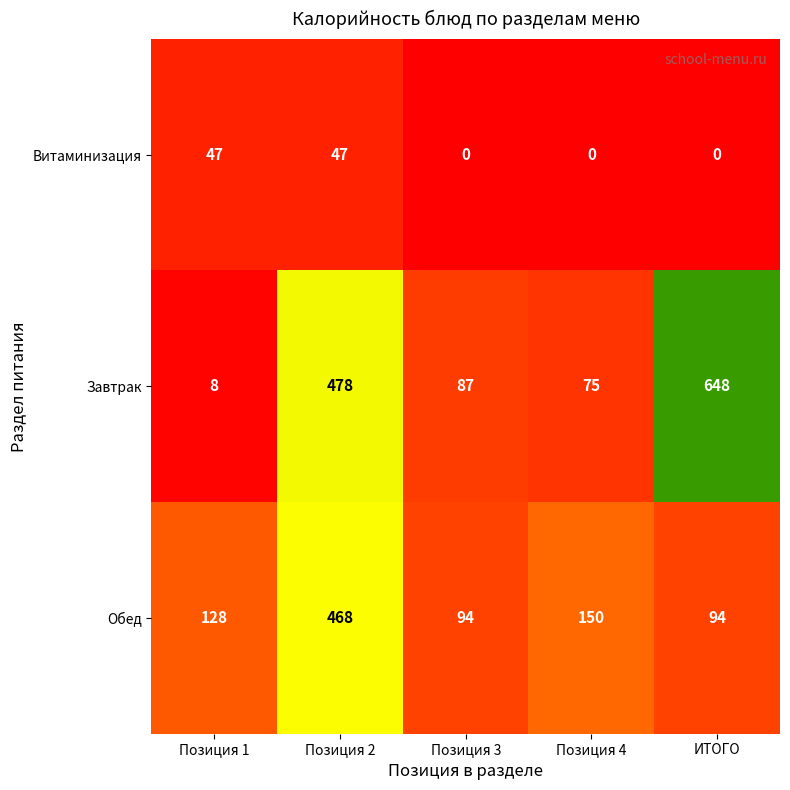

Reading left to right, transcribe all the data shown in this chart.

Витаминизация: Позиция 1=47	Позиция 2=47	Позиция 3=0	Позиция 4=0	ИТОГО=0
Завтрак: Позиция 1=8	Позиция 2=478	Позиция 3=87	Позиция 4=75	ИТОГО=648
Обед: Позиция 1=128	Позиция 2=468	Позиция 3=94	Позиция 4=150	ИТОГО=94